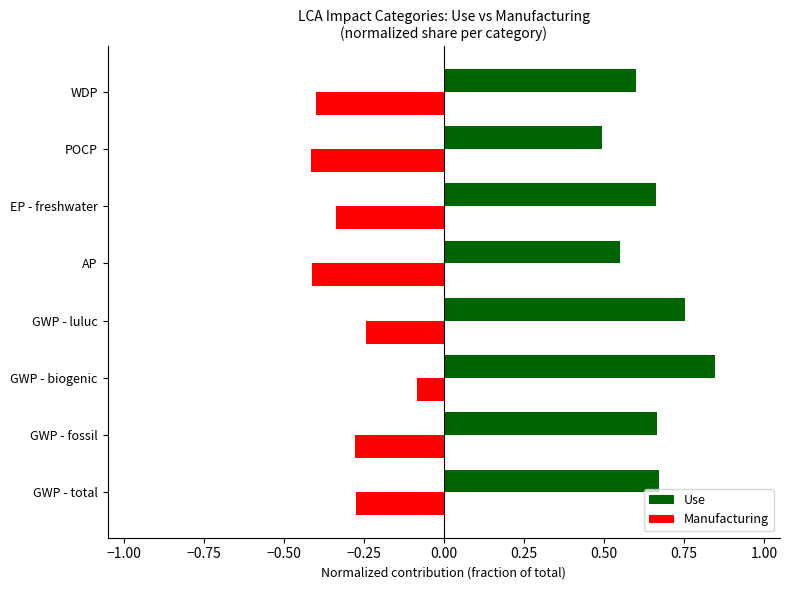

What is the smallest value displayed?

-0.4